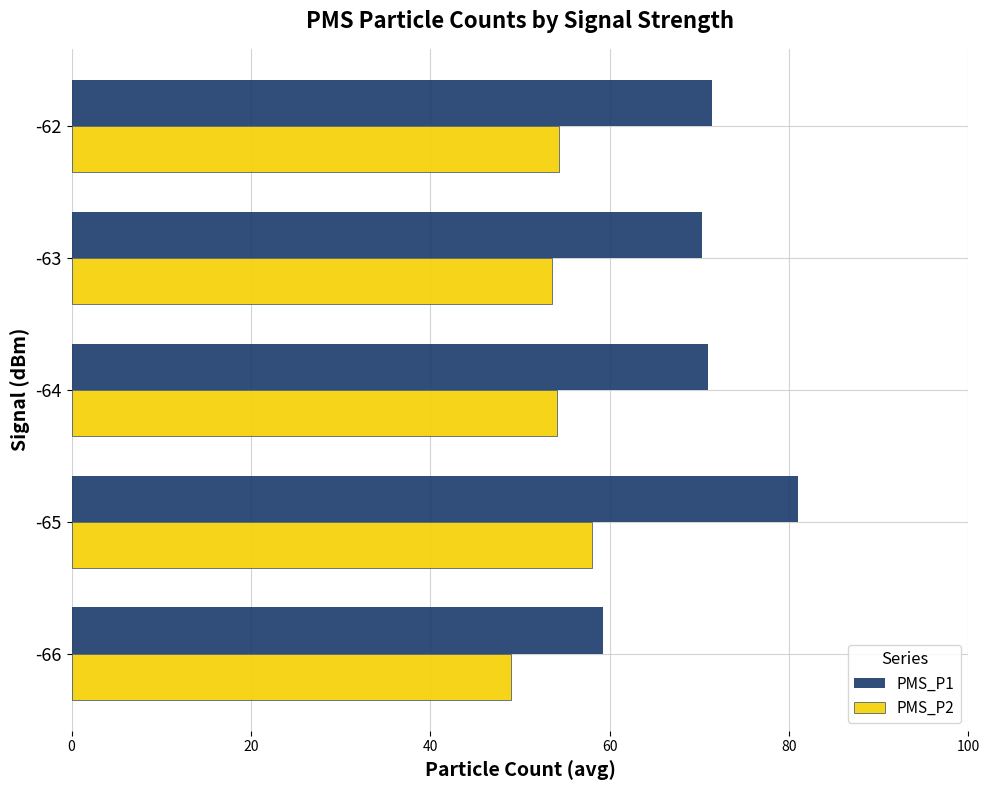

What is the average value of the PMS_P1 series?

70.6